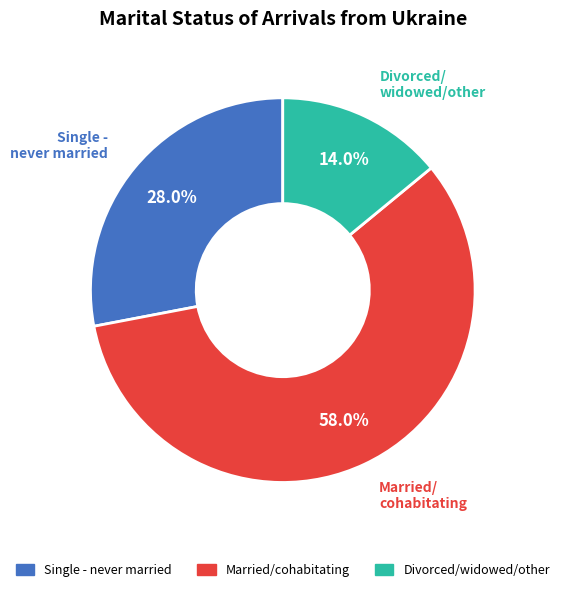

Rank the categories by value from lowest to highest.

Divorced/widowed/other, Single - never married, Married/cohabitating